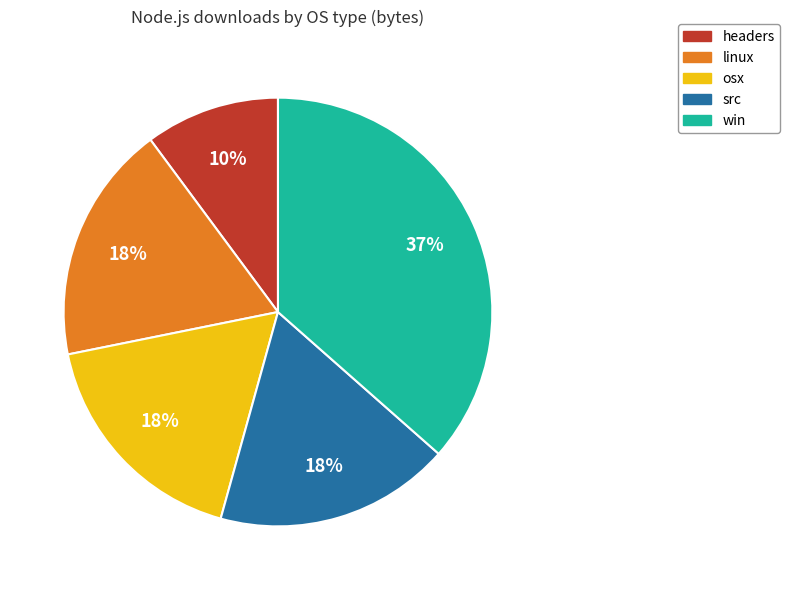

Combined, do osx and linux account for over 50%?

No